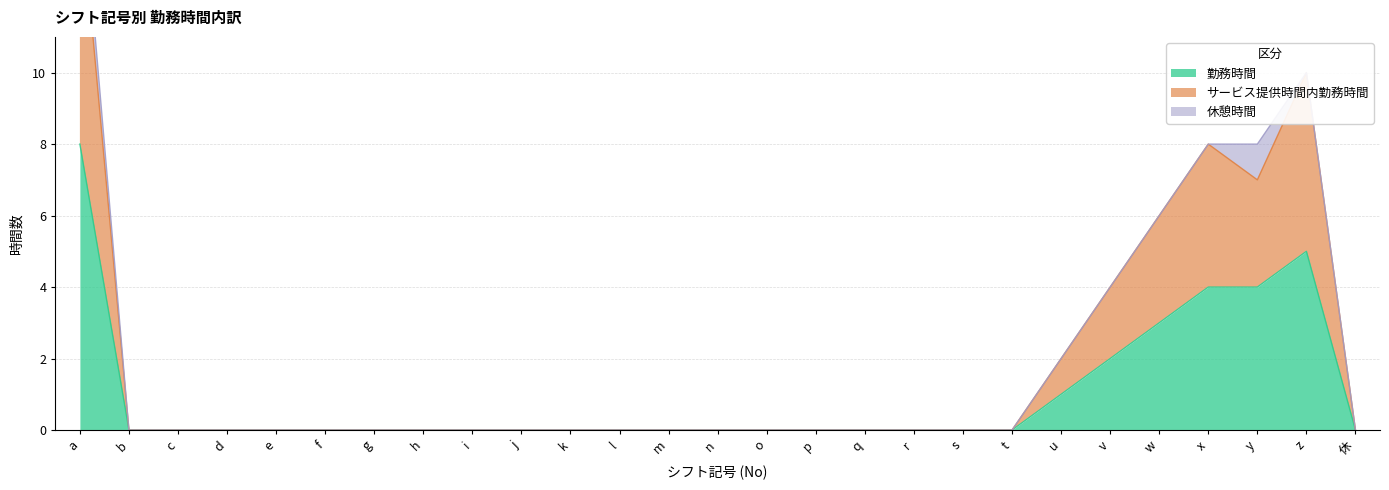

The value of サービス提供時間内勤務時間 at t is 7. True or false?

False